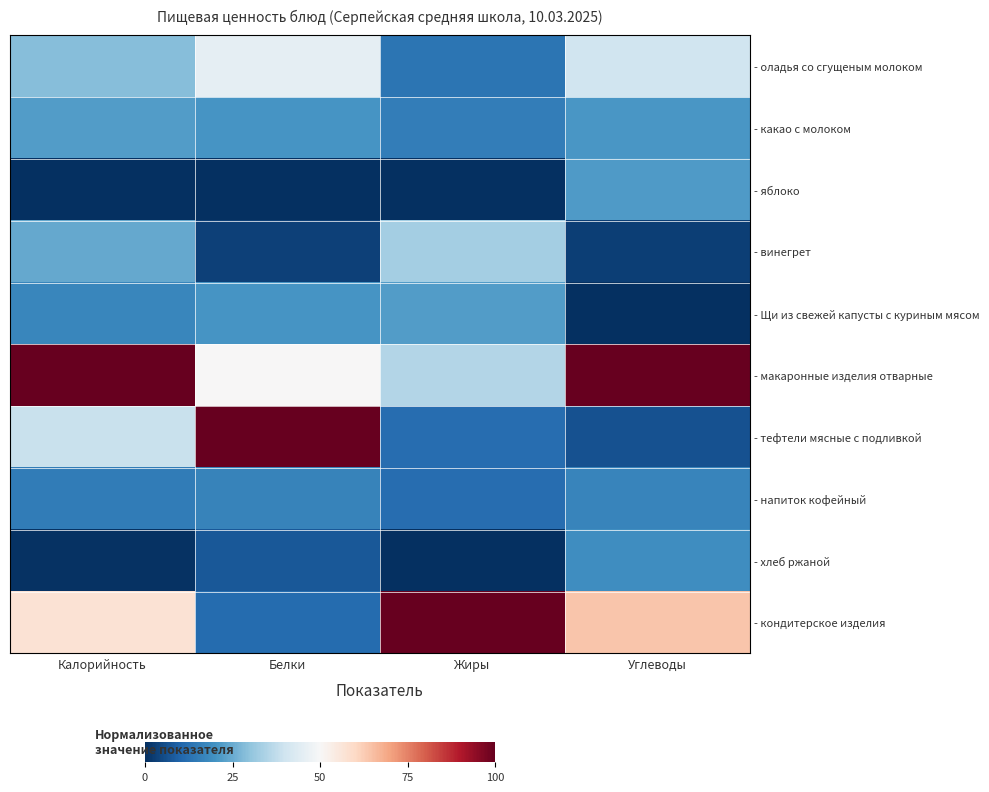

Which series has the largest total across all categories?

- макаронные изделия отварные